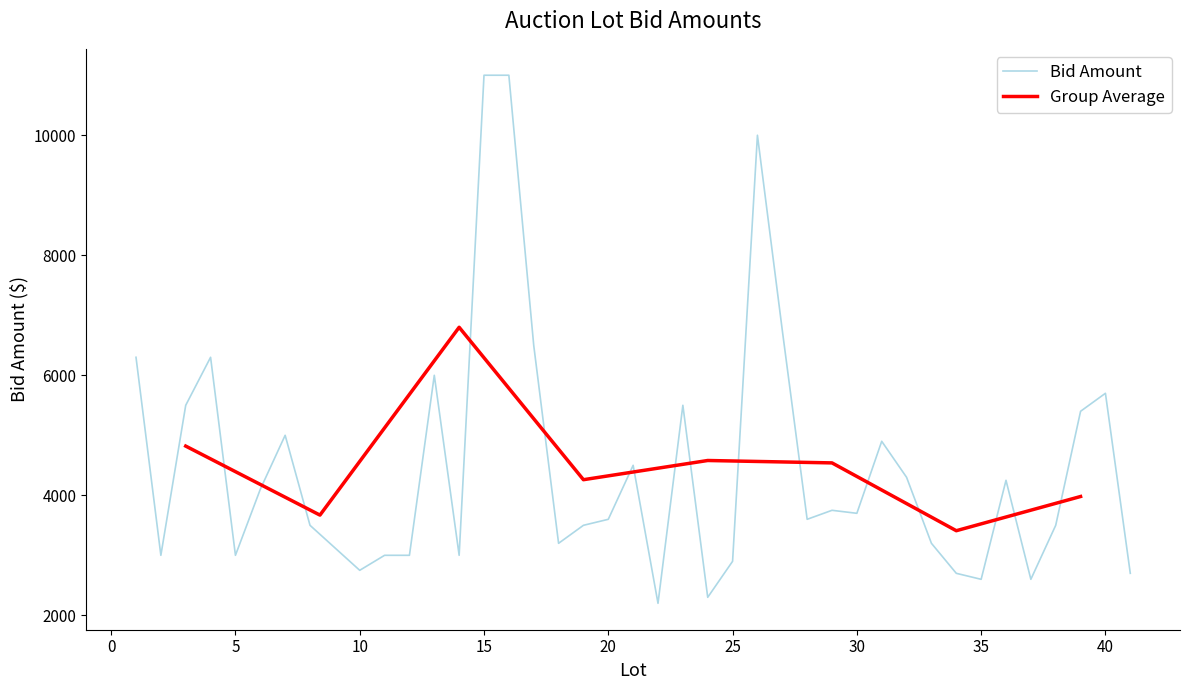

What is the difference between the maximum and minimum values?

8800